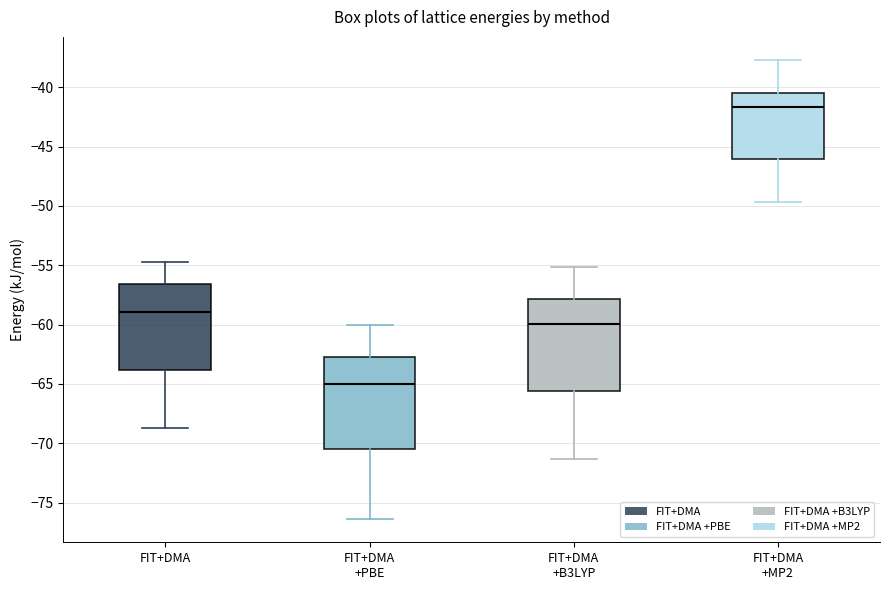

Where is the upper edge of the box for FIT+DMA +PBE on the y-axis? The values are not printed on the chart, so give them approximately, as read against the axis.

-62.5